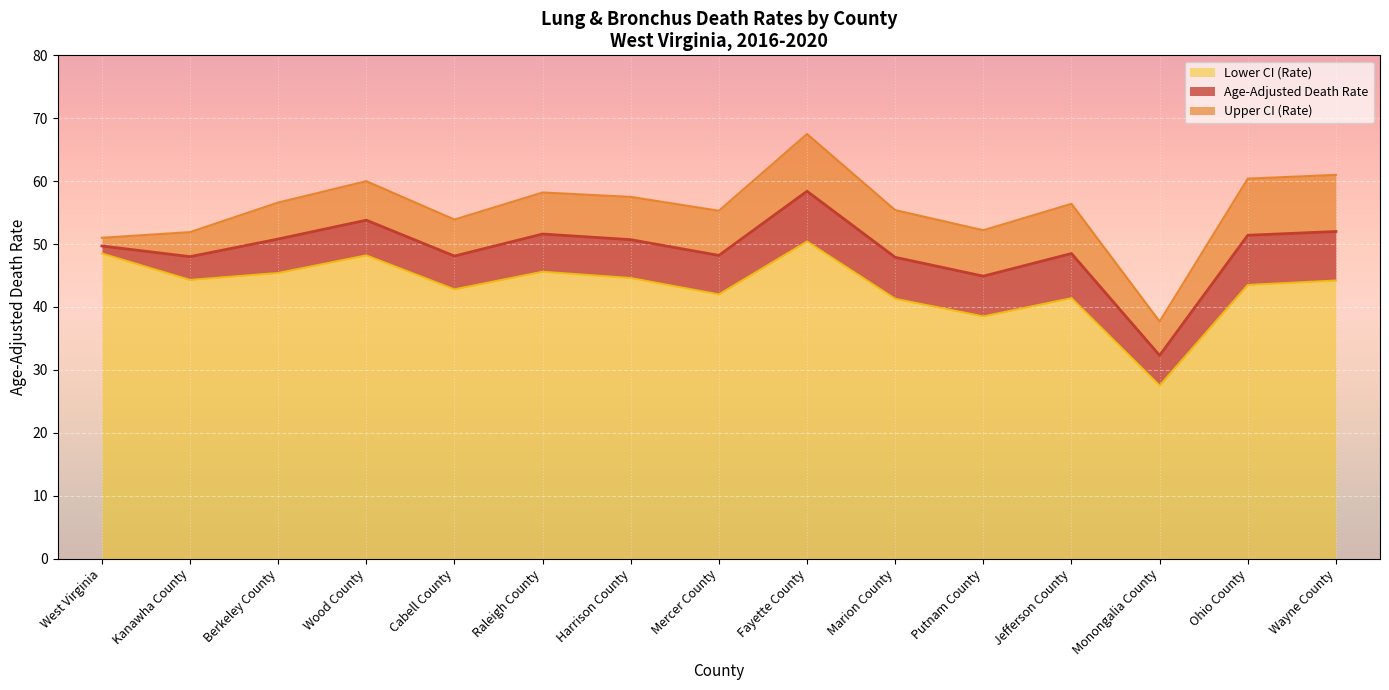

The Lower CI (Rate) series shows 83.8 at West Virginia. True or false?

False